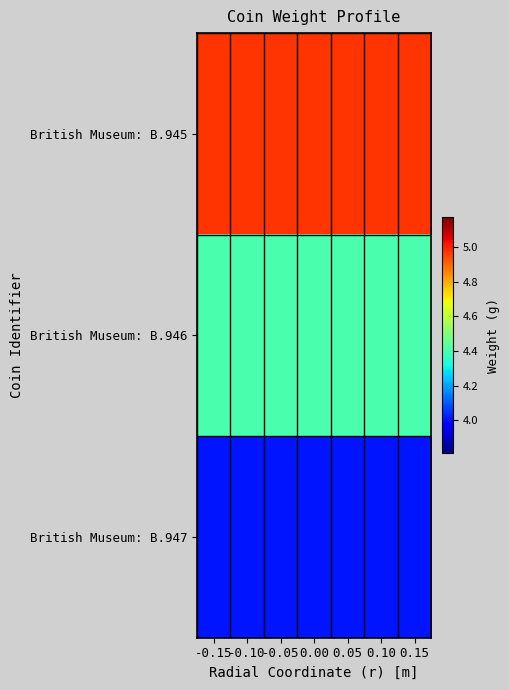

What is the difference between the highest and lowest values at -0.15?

1.0